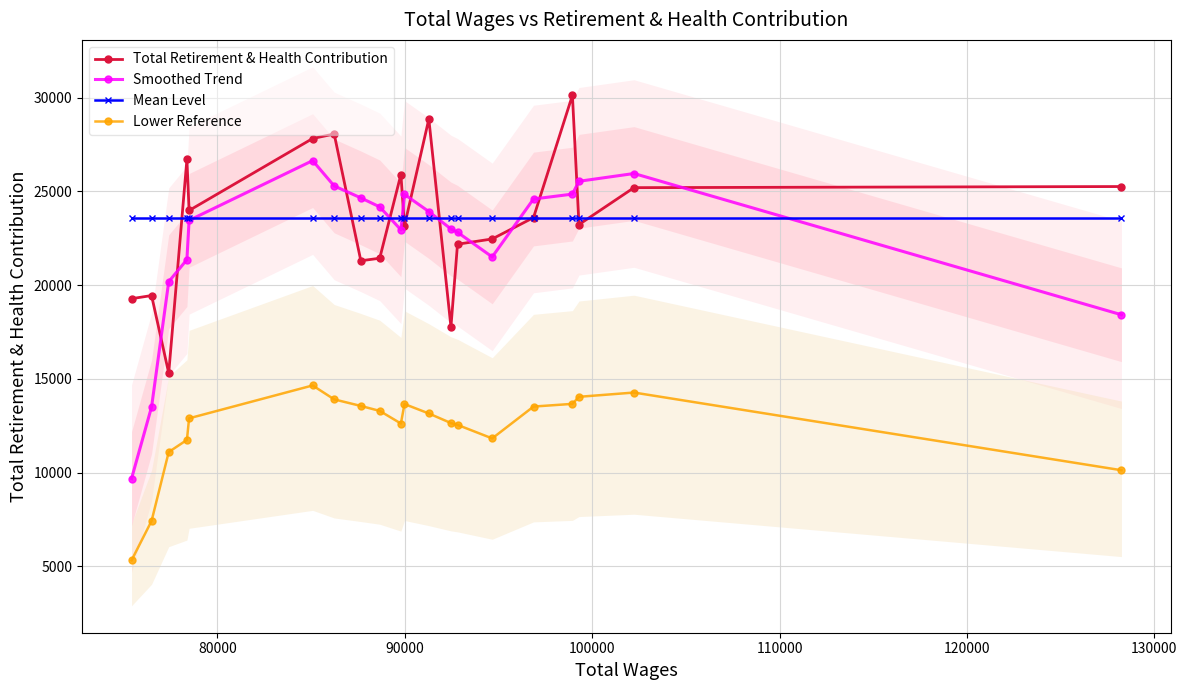

Which series ends up on top after the final intersection of Smoothed Trend and Total Retirement & Health Contribution?

Total Retirement & Health Contribution